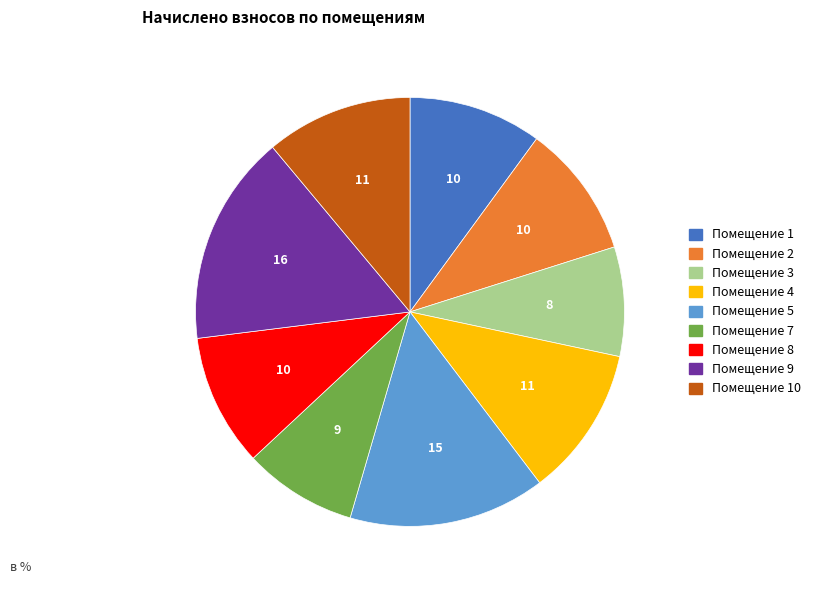

What is the largest slice in the pie chart?

Помещение 9